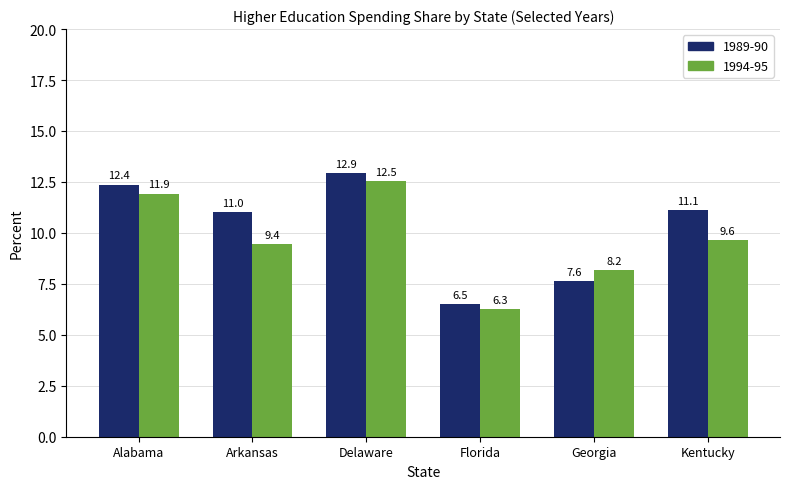

Which series has the widest spread of values?

1989-90